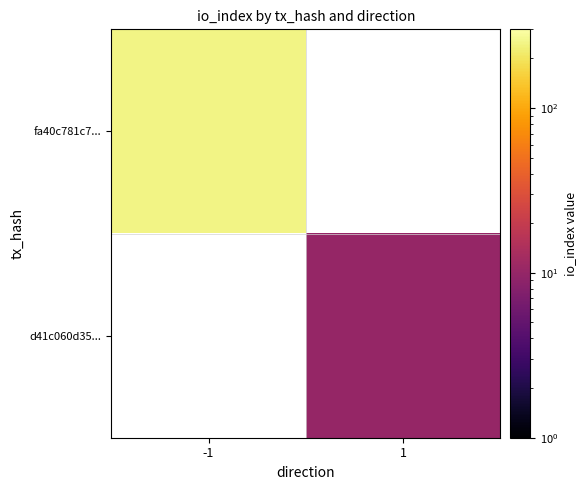

List the series in order of their overall mean, highest first.

fa40c781c7..., d41c060d35...